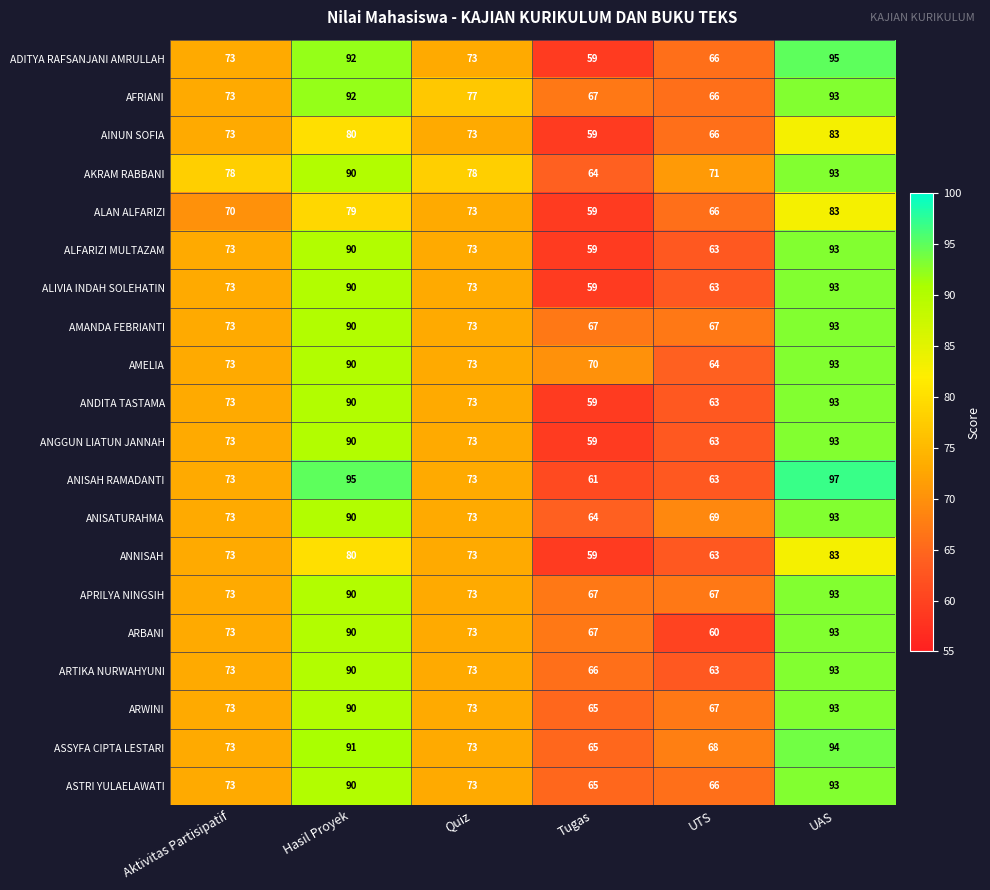

What is the difference between the second highest and second lowest values in the AFRIANI series?

25